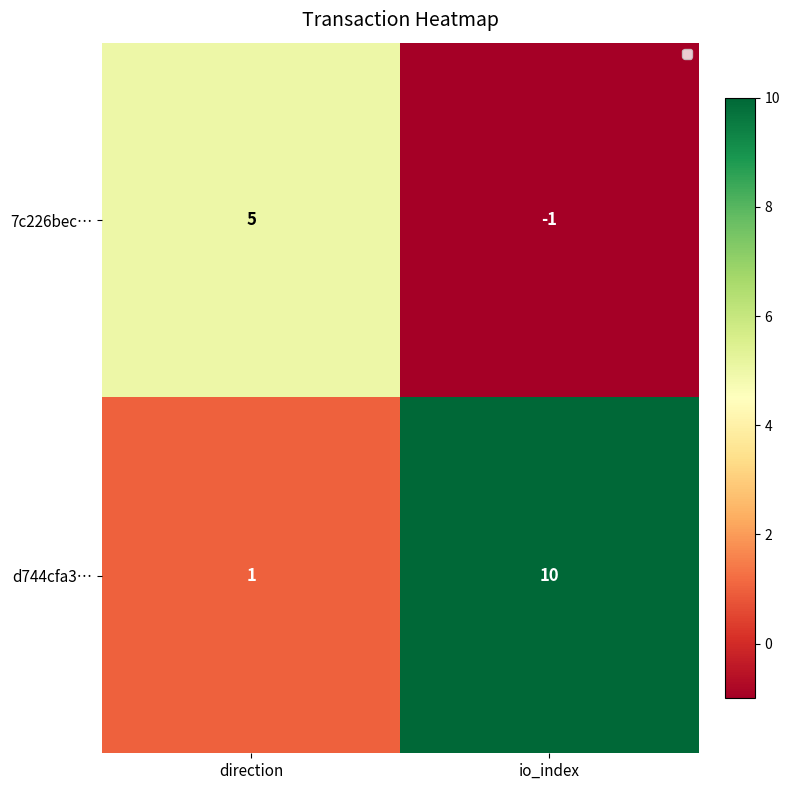

Rank the series at direction from highest to lowest value.

7c226bec…, d744cfa3…